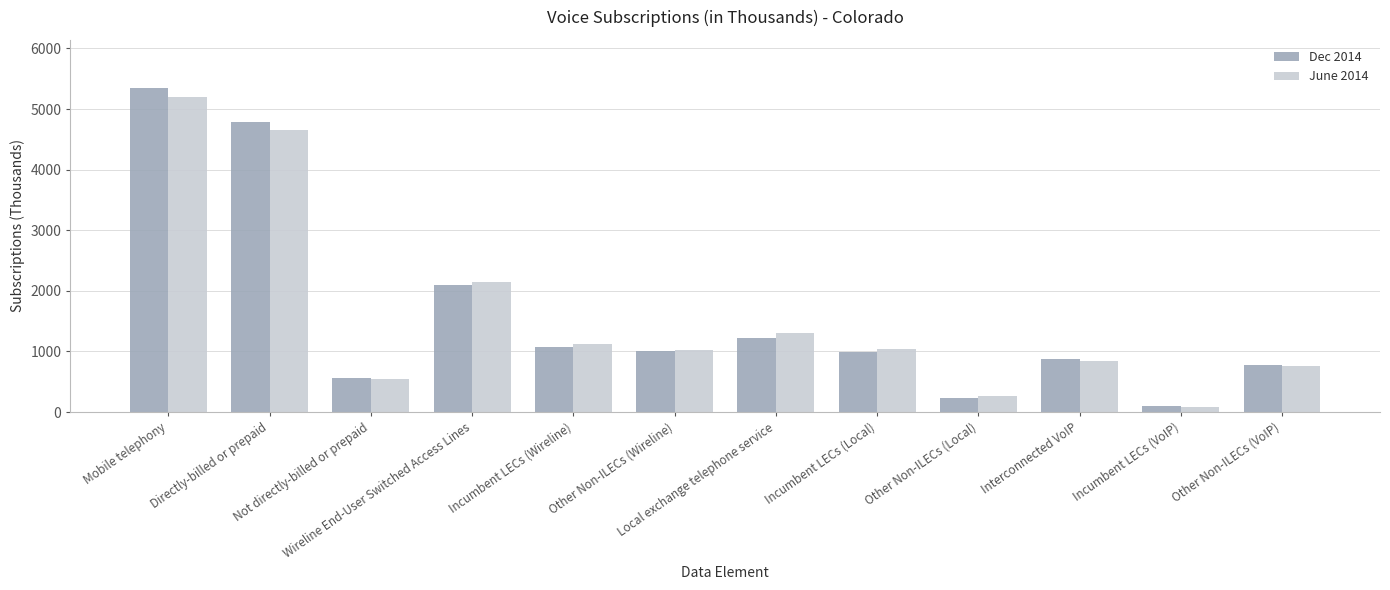

What is the highest value of the June 2014 series?

5199